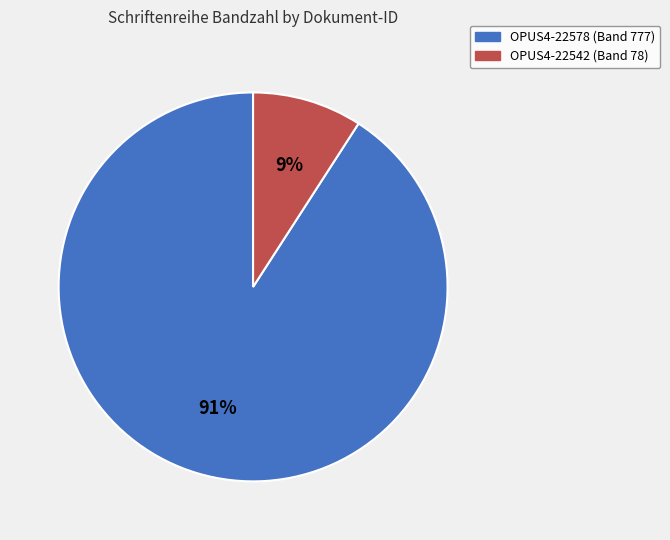

Do OPUS4-22542 (Band 78) and OPUS4-22578 (Band 777) together represent more than half of the pie?

Yes